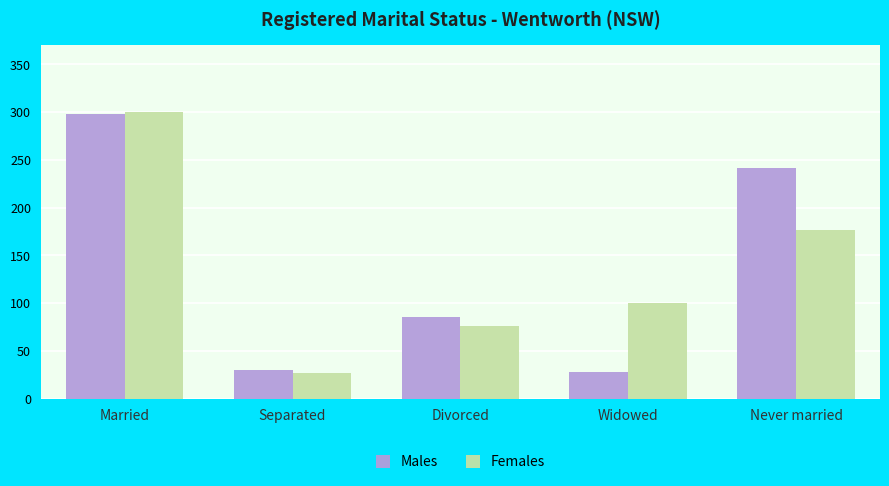

What is the label of the 5th bar from the right?

Married